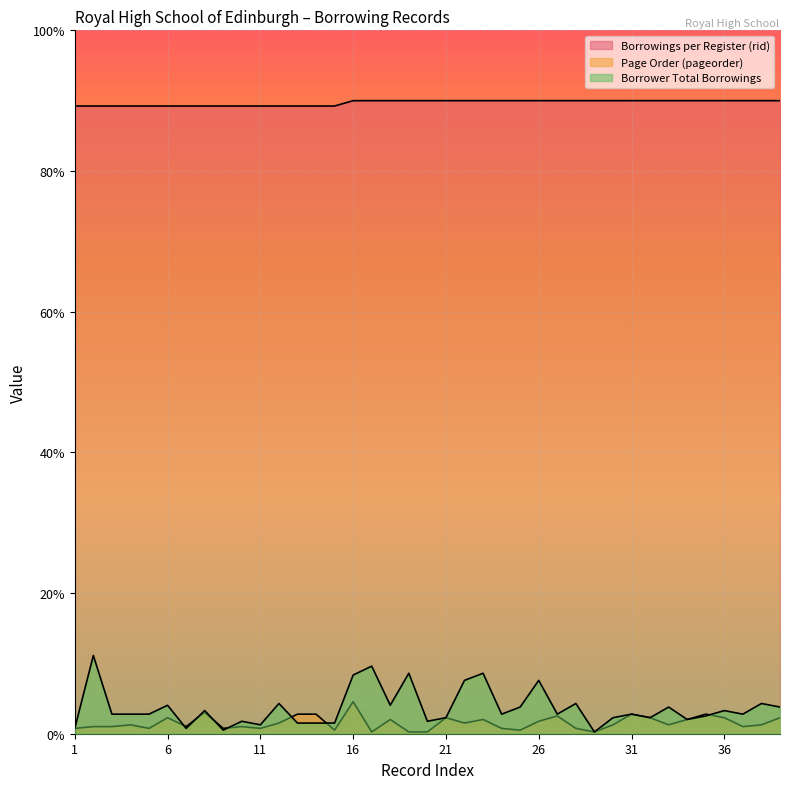

At which category is the sum across all series the highest?

16